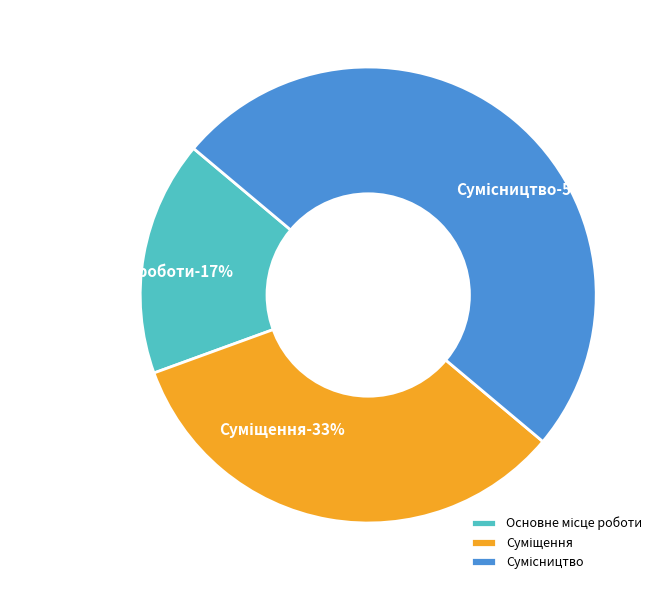

What is the smallest slice in the pie chart?

Основне місце роботи